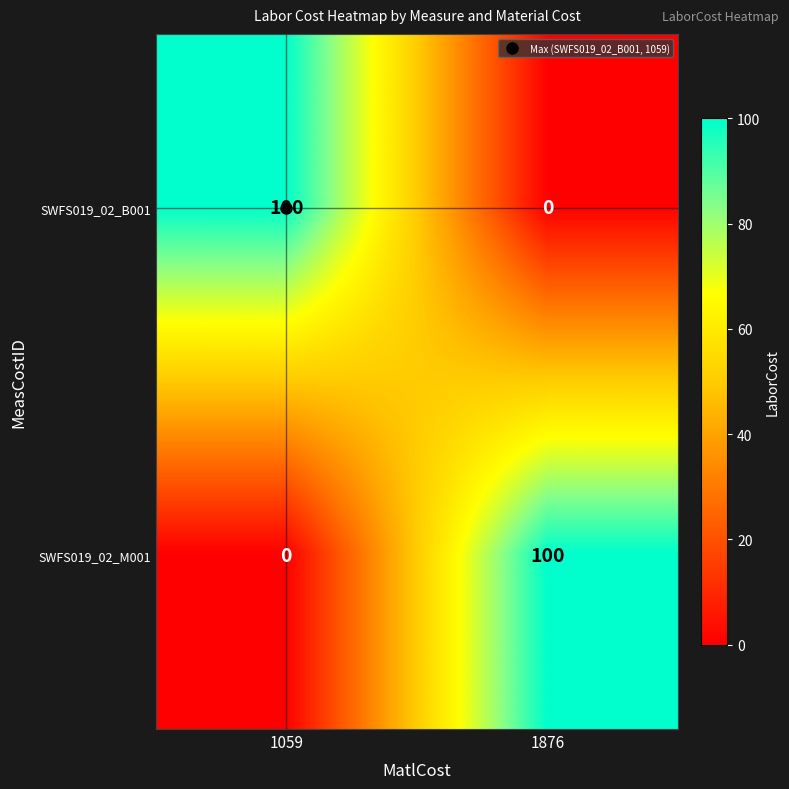

What is the sum of all SWFS019_02_M001 values?

100